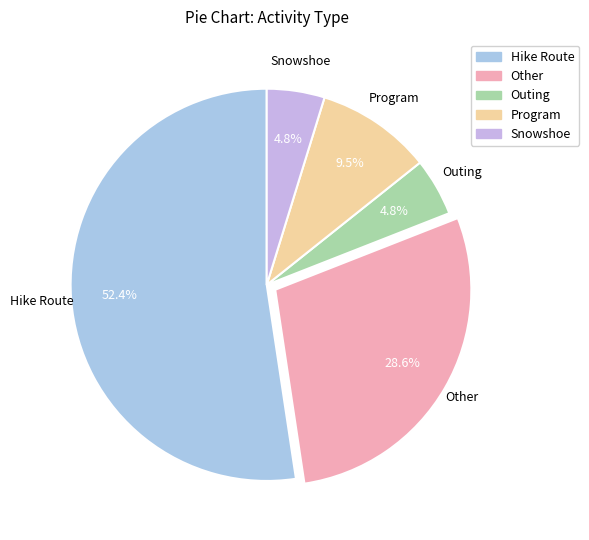

Which category has the biggest portion of the pie?

Hike Route